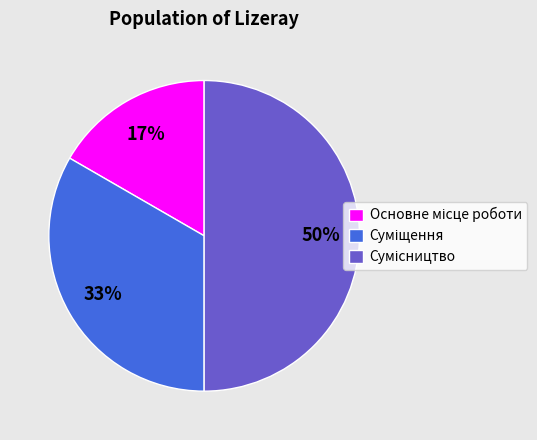

To the nearest percent, what is the difference between the largest and smallest slice percentages?

33%